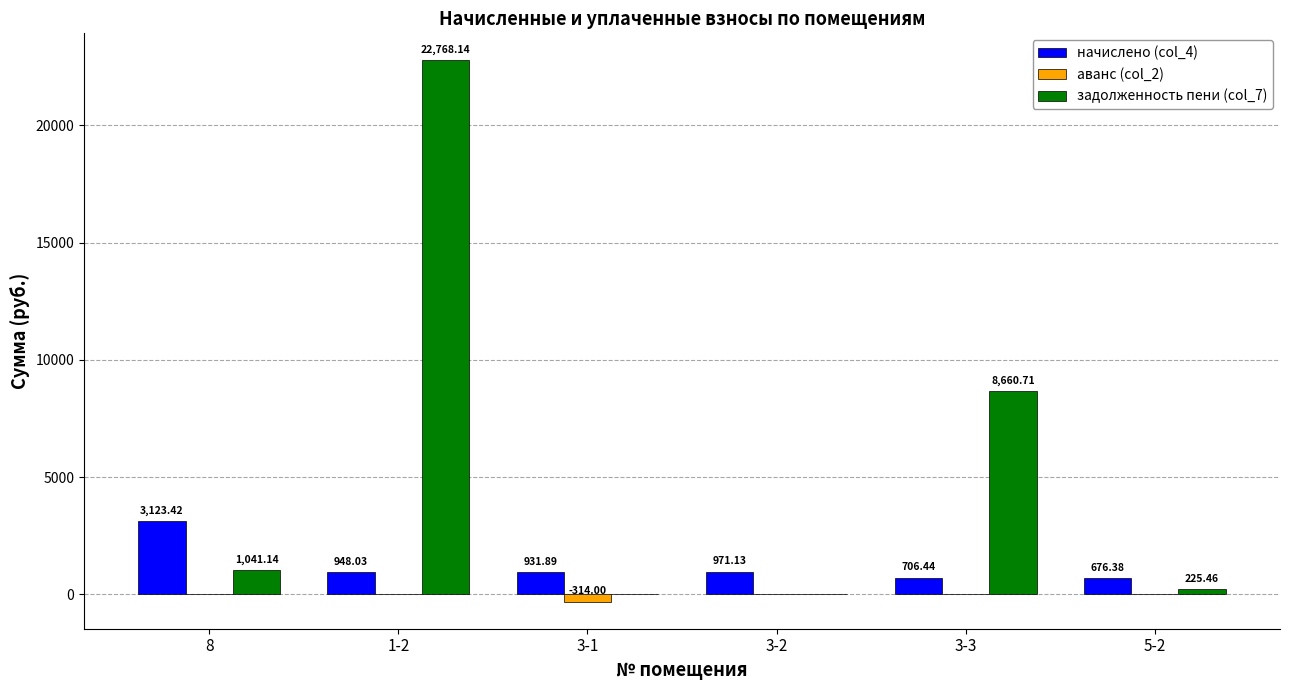

Are the bars grouped side by side (vs. stacked)?

Yes